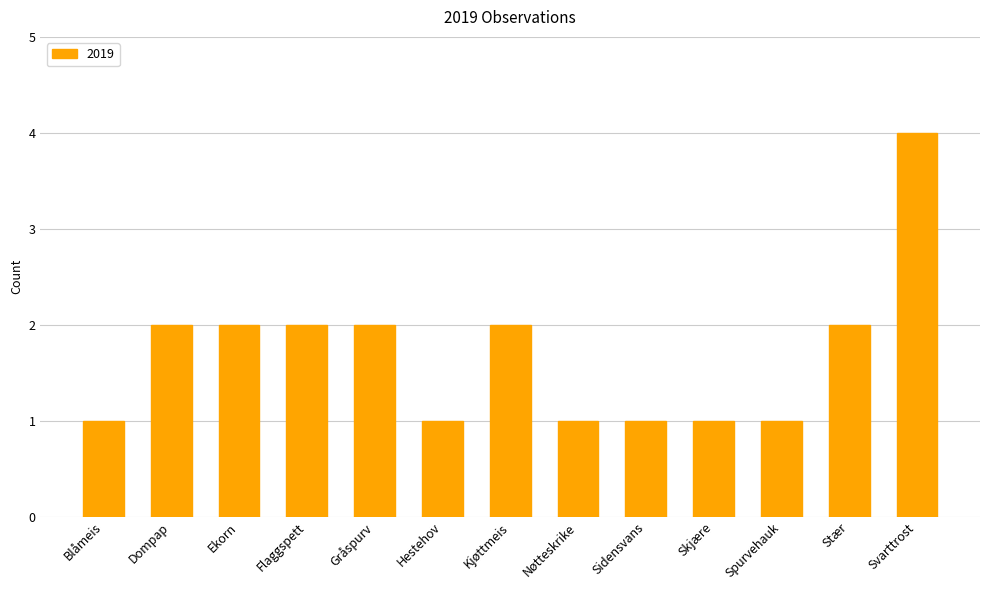

How many bars are there in total?

13